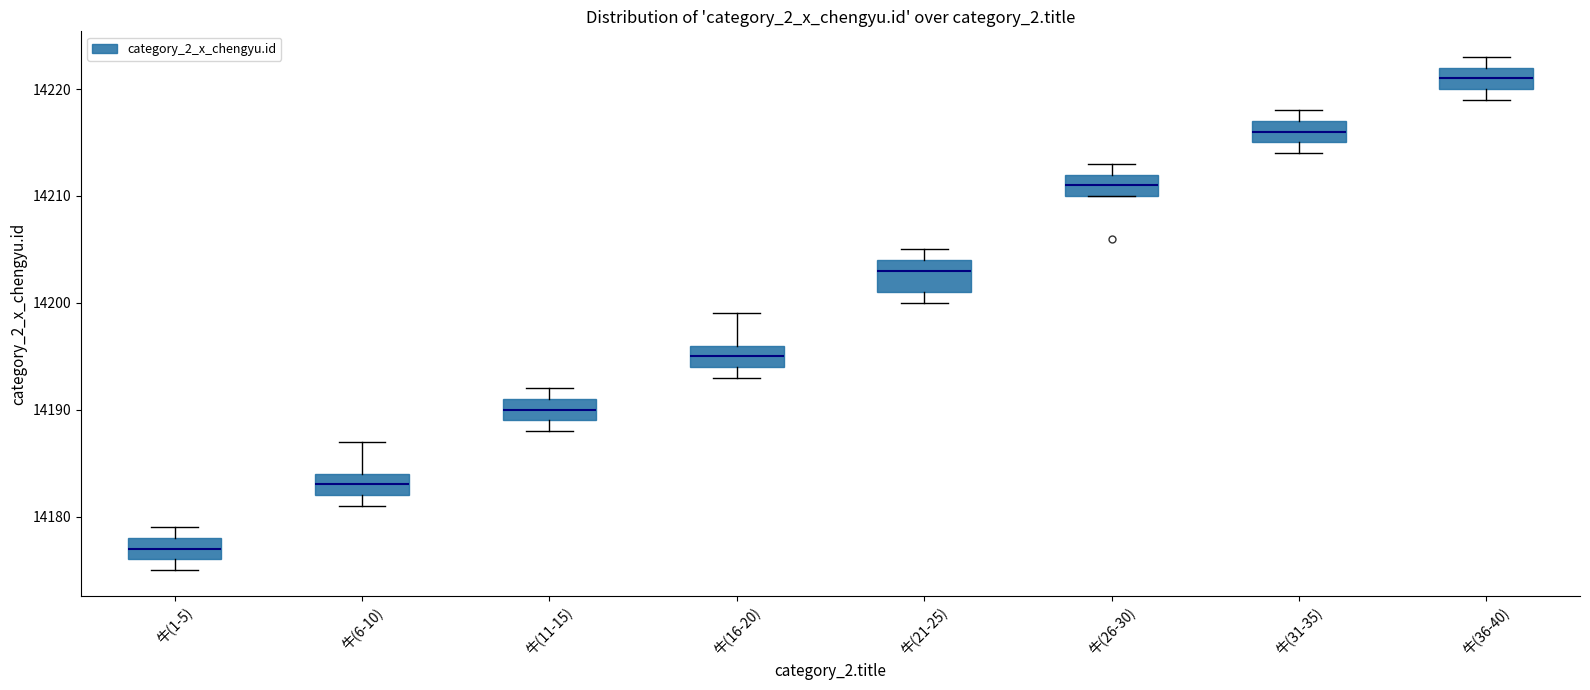

Where does the median line of the box for 牛(1-5) sit on the y-axis? The values are not printed on the chart, so give them approximately, as read against the axis.

14177